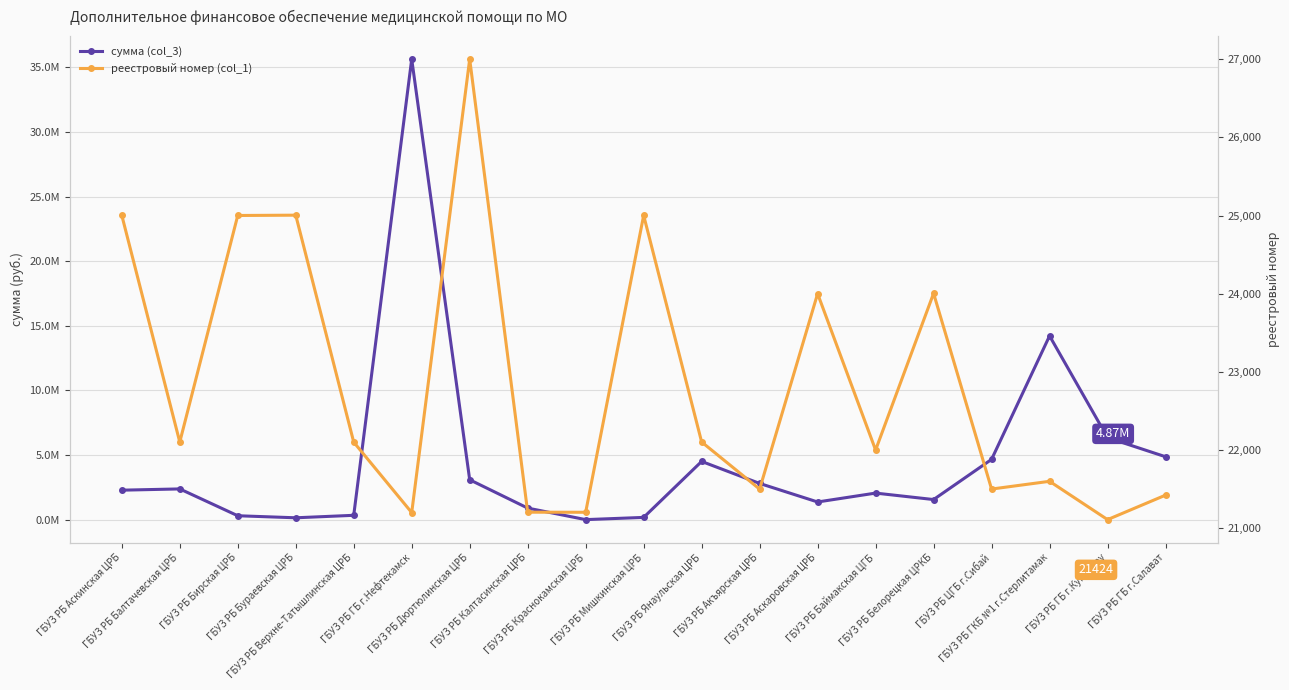

At ГБУЗ РБ Аскаровская ЦРБ, list the series in order from smallest to largest.

реестровый номер (col_1), сумма (col_3)